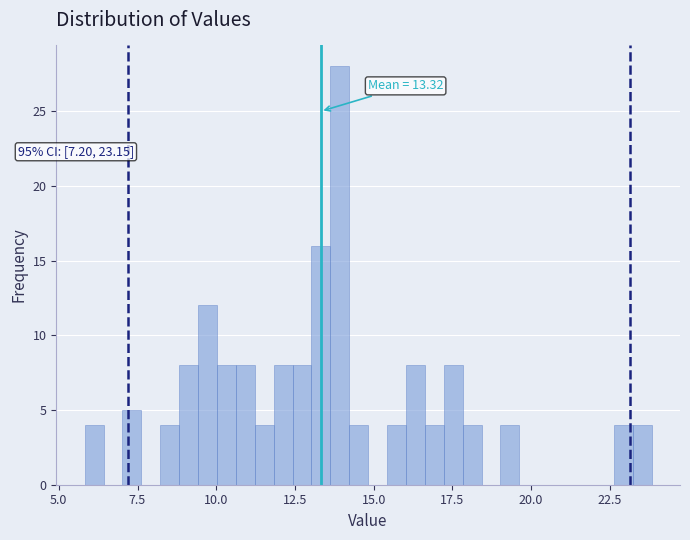

Around what value on the x-axis is the tallest bar? Give the approximate position of its centre, as read against the axis.

14.0